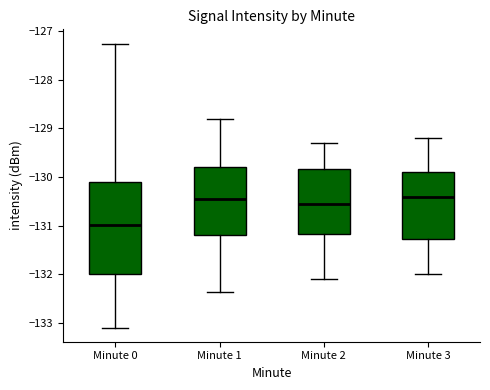

Which box is the tallest, from its lower edge to its upper edge?

Minute 0